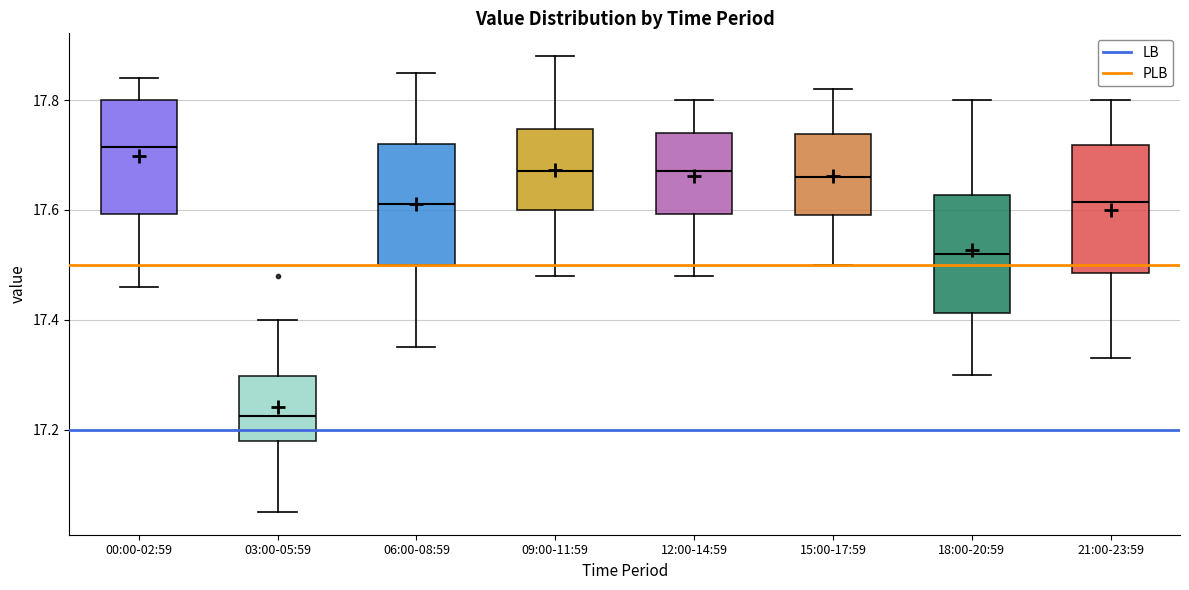

Which box has the highest median line?

00:00-02:59